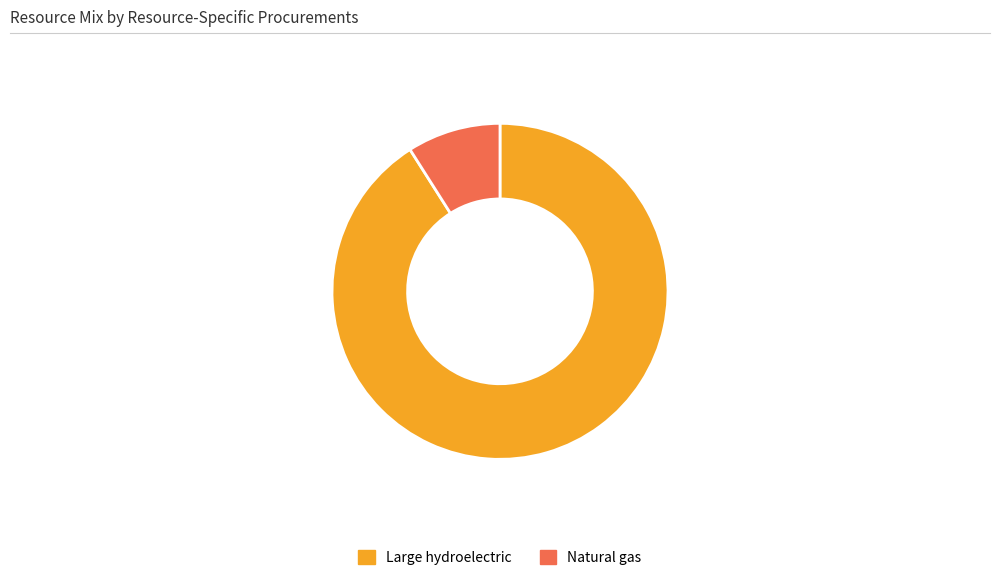

Combined, do Large hydroelectric and Natural gas account for over 50%?

Yes